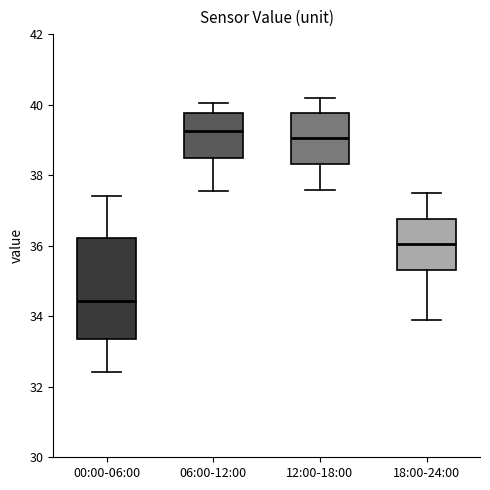

Reading left to right, read every box against the y-axis: the position of its median line, the range the box covers, and the ends of its whiskers. The values are not printed on the chart, so give them approximately, as read against the axis.

00:00-06:00: median 34.4, box 33.4 to 36.2, whiskers 32.4 to 37.4
06:00-12:00: median 39.2, box 38.4 to 39.8, whiskers 37.6 to 40.0
12:00-18:00: median 39.0, box 38.4 to 39.8, whiskers 37.6 to 40.2
18:00-24:00: median 36.0, box 35.4 to 36.8, whiskers 34.0 to 37.6